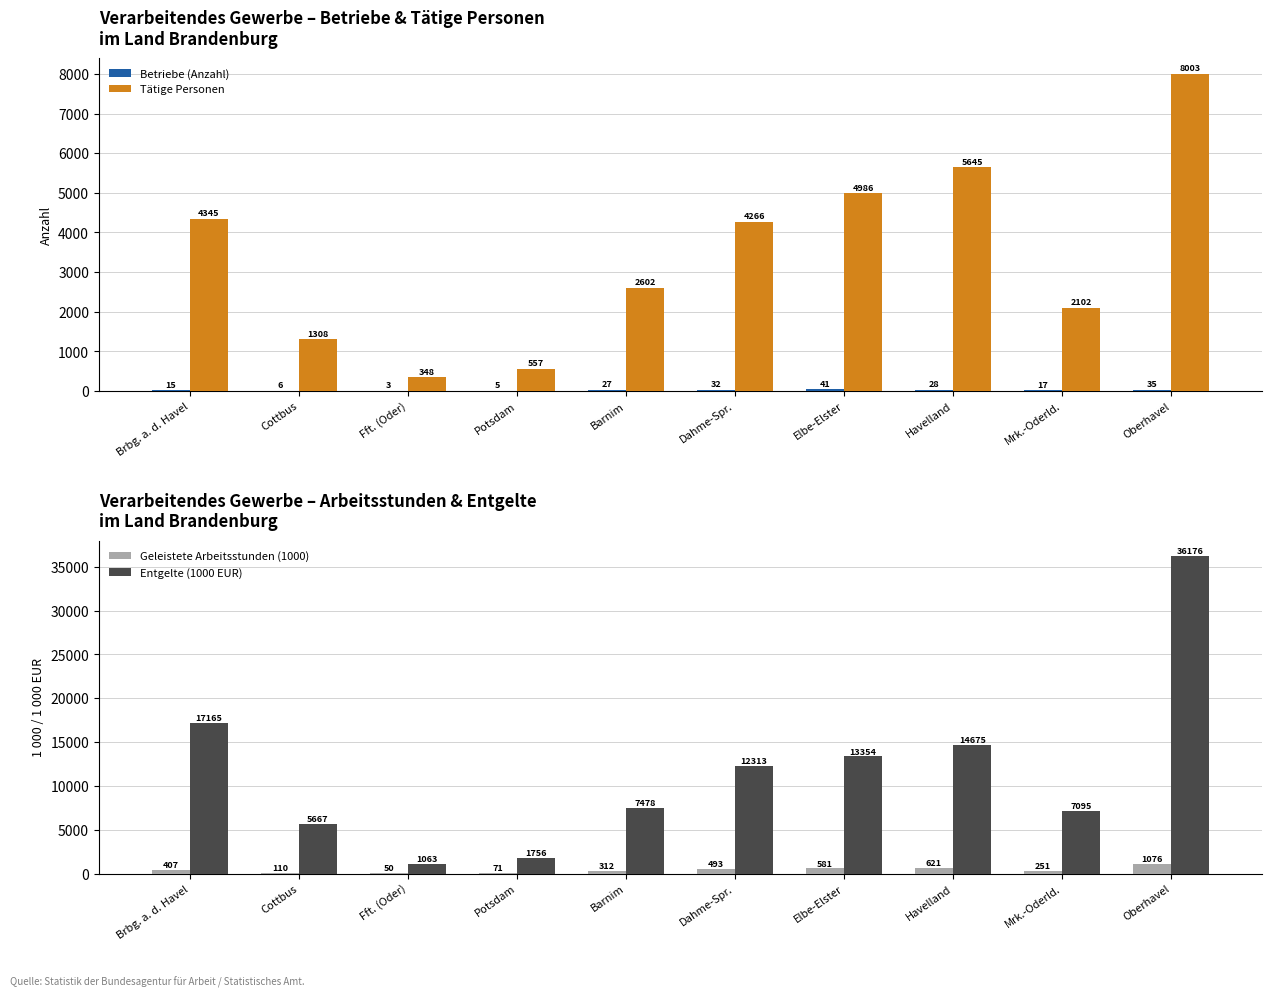

At which label is Betriebe (Anzahl) closest to 22?

Barnim